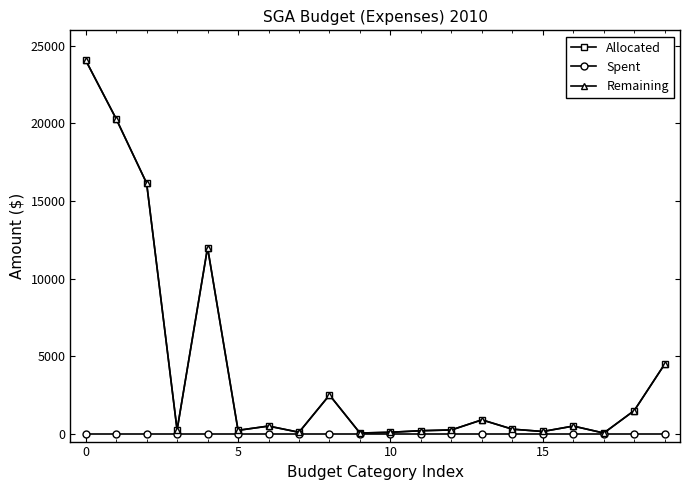

True or false: Remaining and Allocated cross at least once.

False